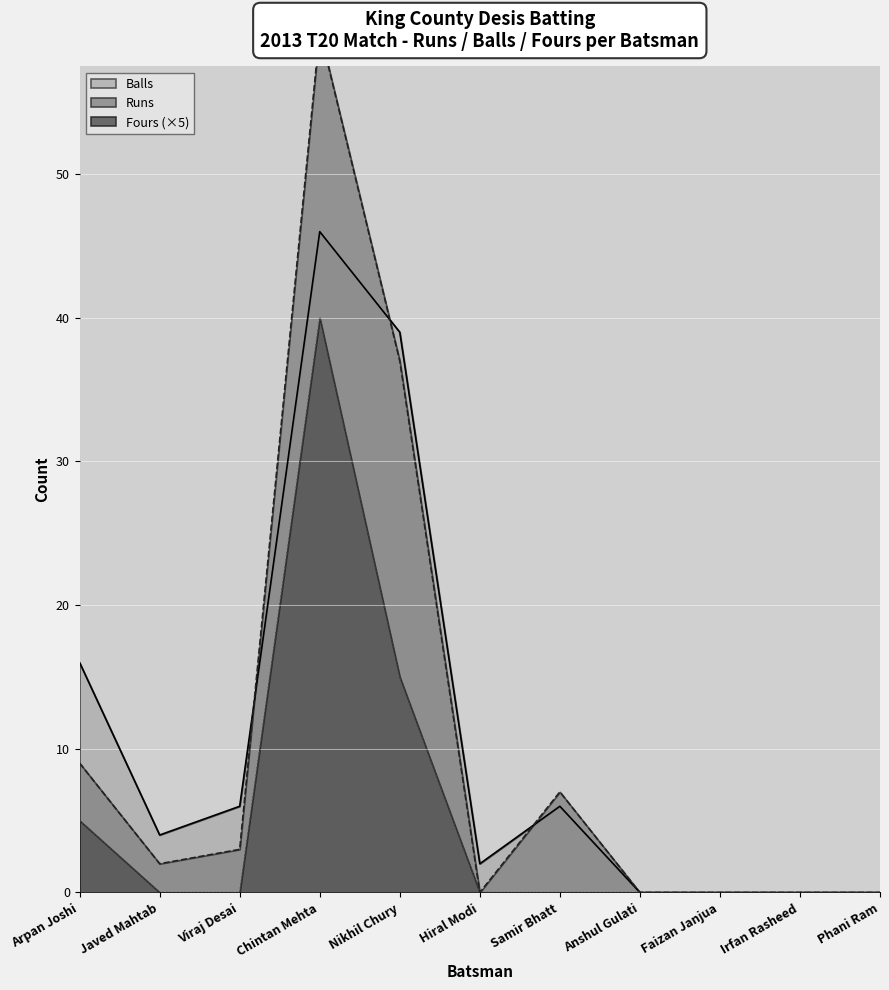

How many interior local peaks does the Balls series have?

2